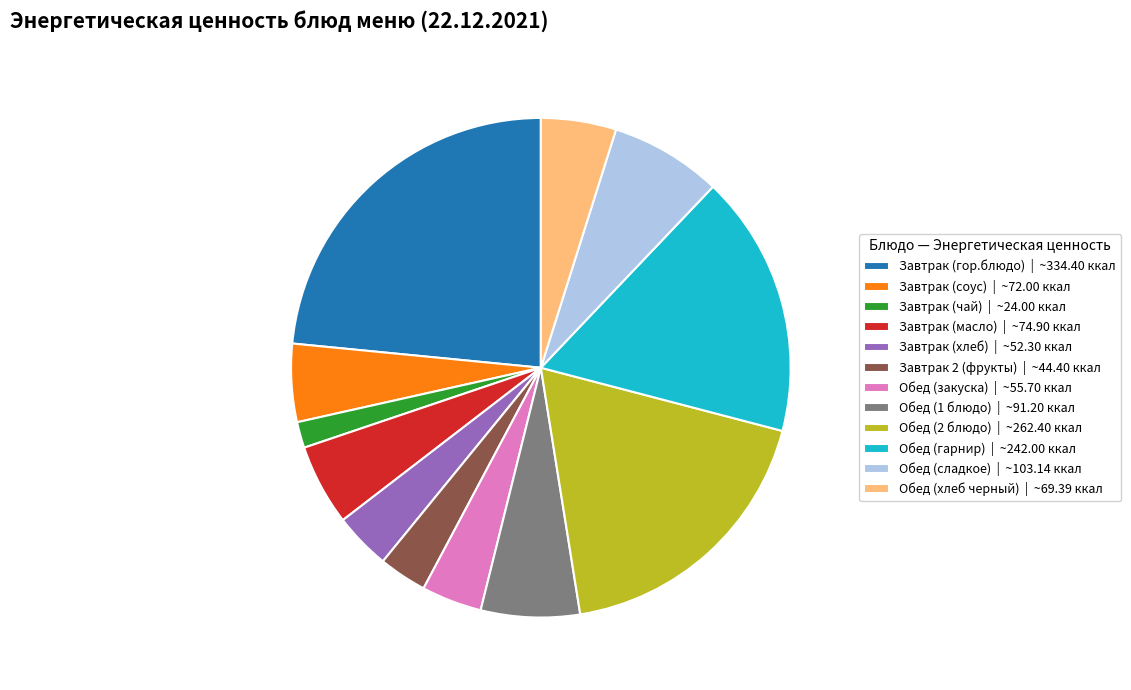

How many slices are in this pie chart?

12